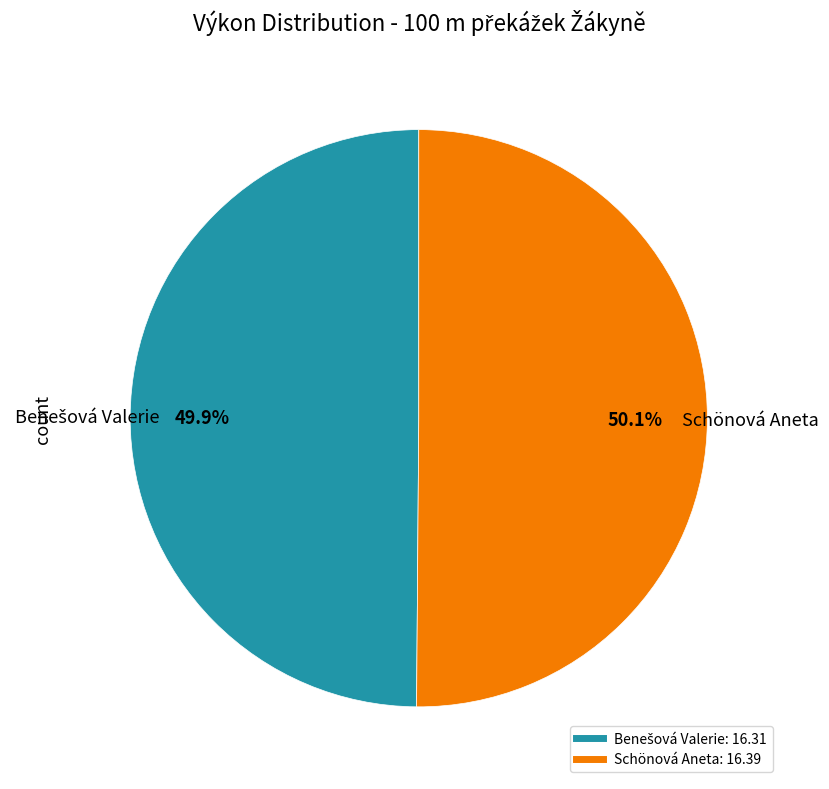

Is there a majority slice in this chart?

Yes